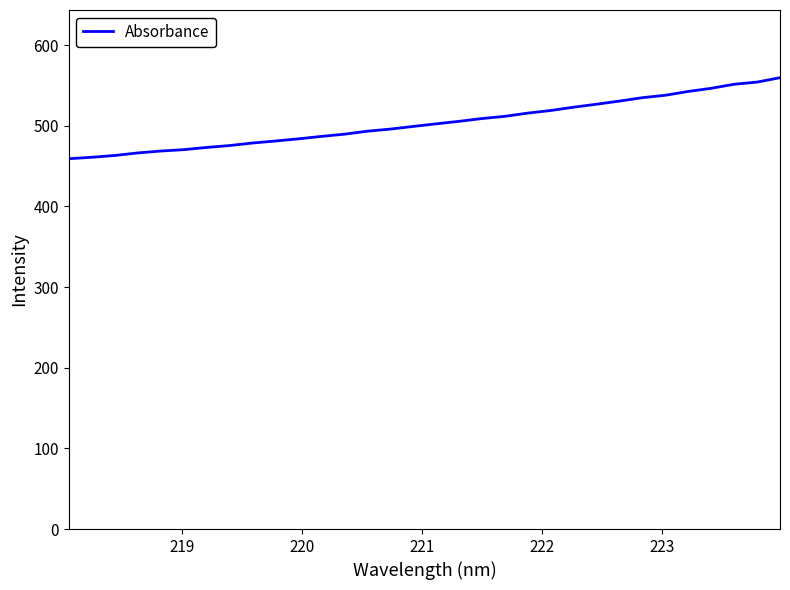

What is the greatest value displayed?

559.7